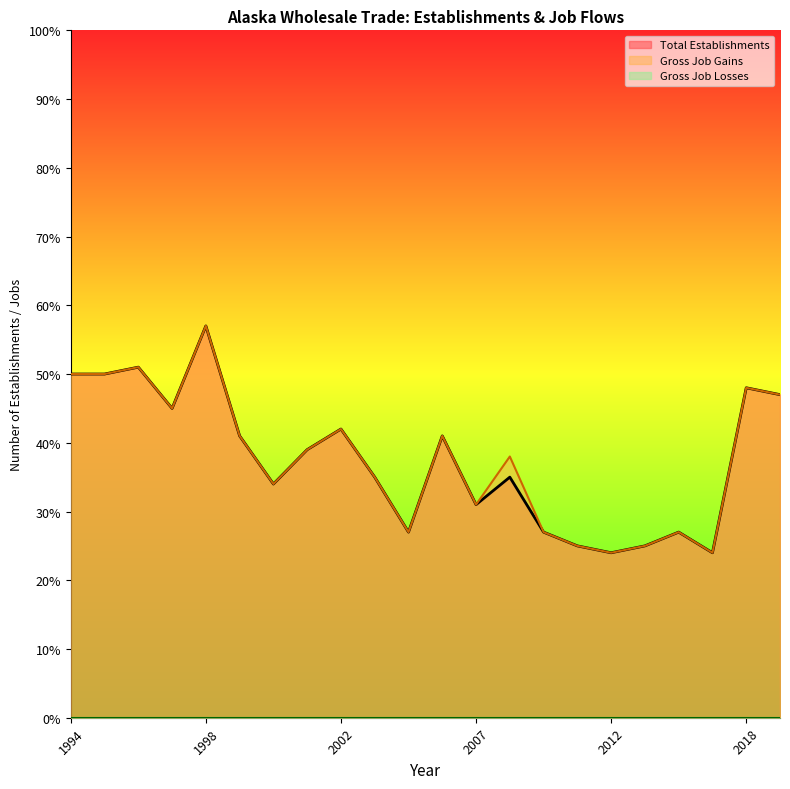

Which series has the largest total across all categories?

Gross Job Gains